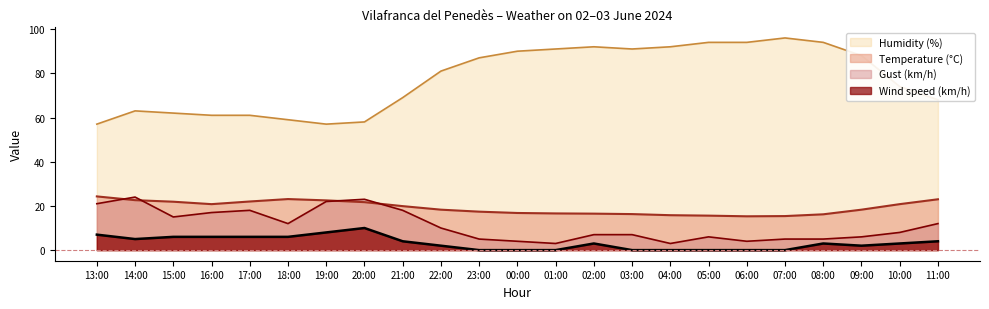

List the labels in order of Gust (km/h) value, smallest first.

01:00, 04:00, 00:00, 06:00, 23:00, 07:00, 08:00, 05:00, 09:00, 02:00, 03:00, 10:00, 22:00, 18:00, 11:00, 15:00, 16:00, 17:00, 21:00, 13:00, 19:00, 20:00, 14:00